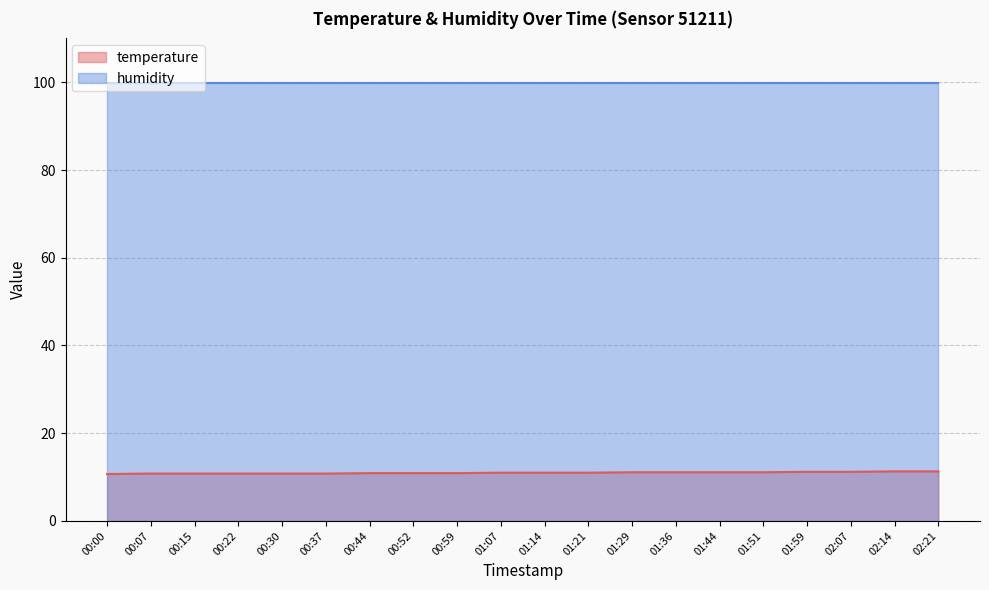

List the labels in order of value, largest first.

02:14, 02:21, 01:59, 02:07, 01:29, 01:36, 01:44, 01:51, 01:07, 01:14, 01:21, 00:44, 00:52, 00:59, 00:07, 00:15, 00:22, 00:30, 00:37, 00:00